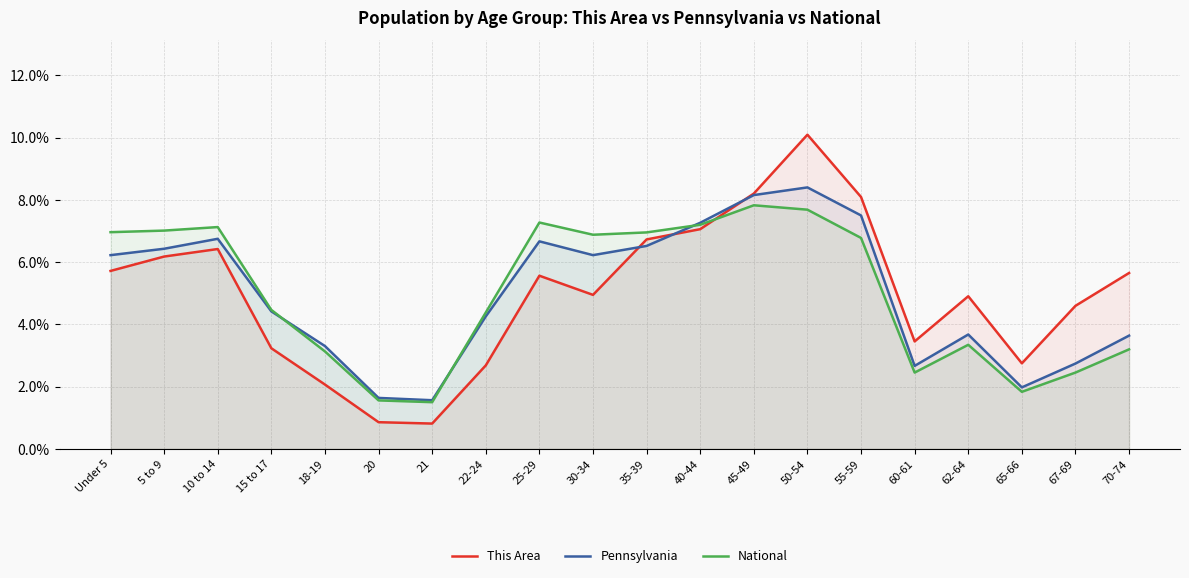

What position from the right is 60-61?

5